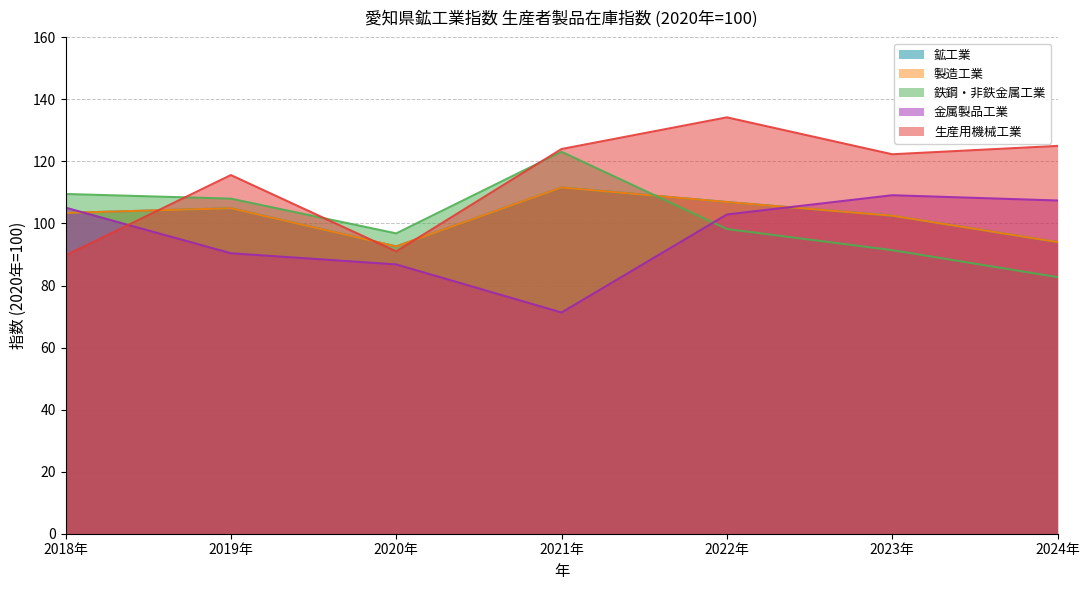

What is the label of the 3rd point from the left?

2020年